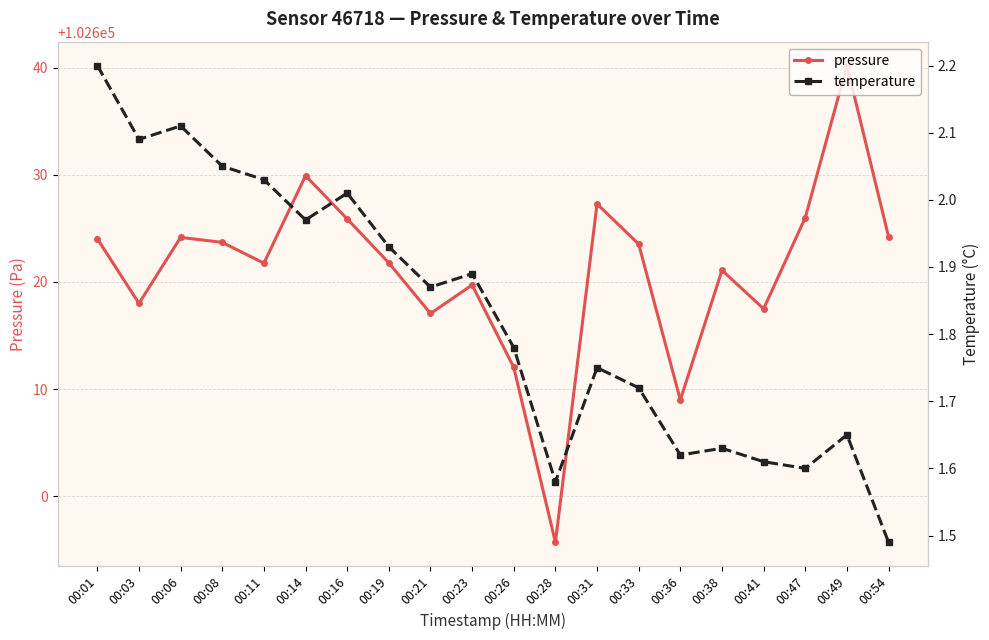

Rank the series at 00:28 from highest to lowest value.

pressure, temperature